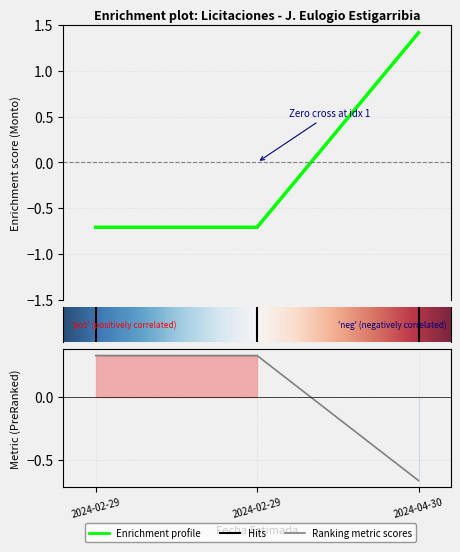

How many values in the categoria_codigo series are below 0?

1